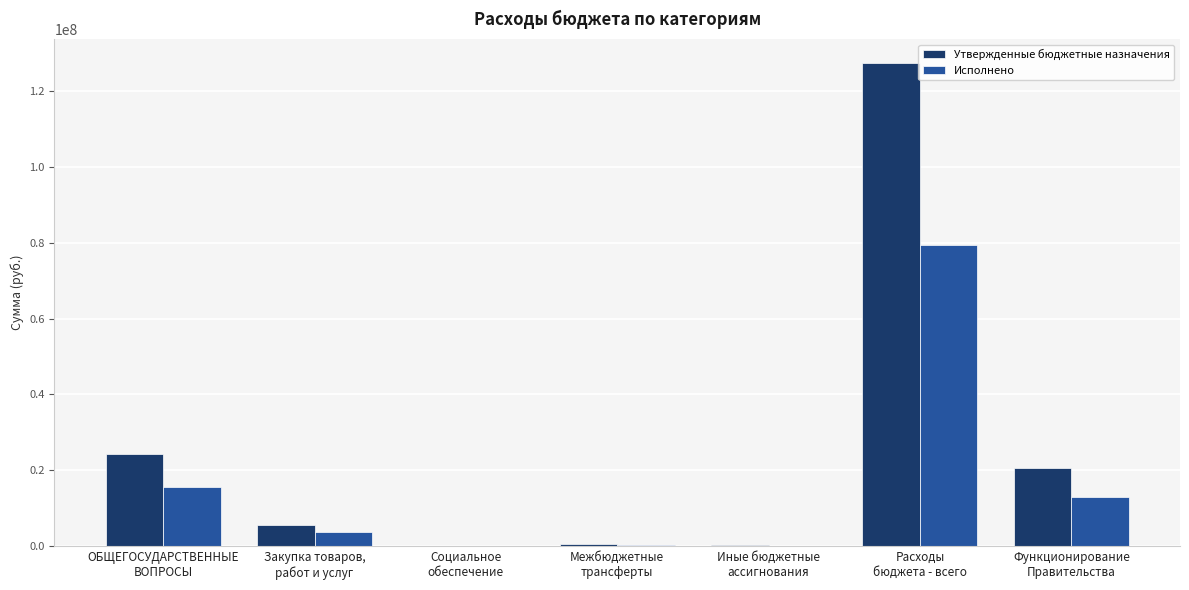

Which category has the highest value in the Исполнено series?

Расходы
бюджета - всего